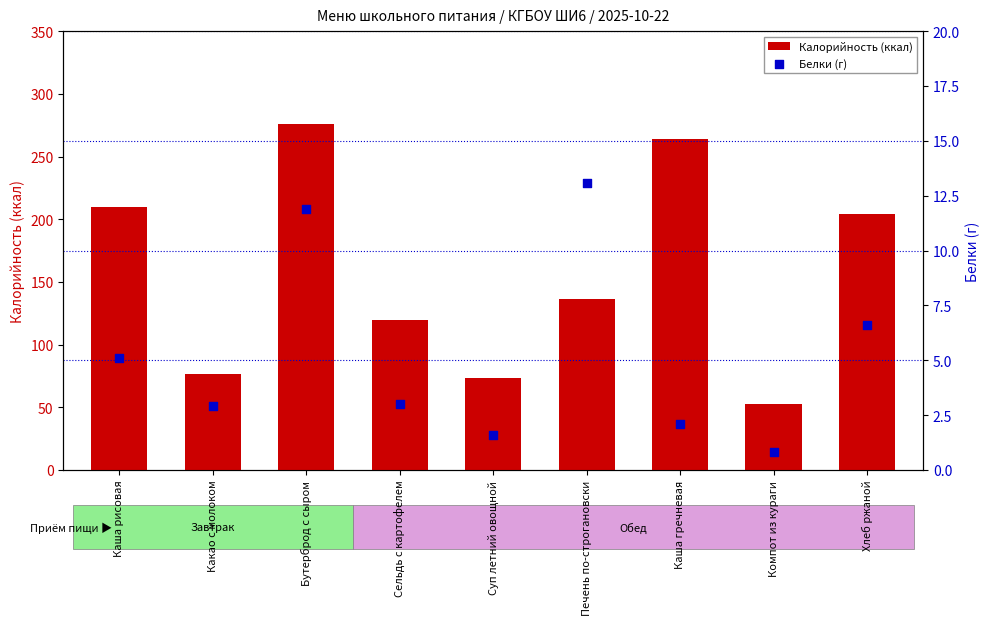

What is the total value across all series at Печень по-строгановски?

149.4